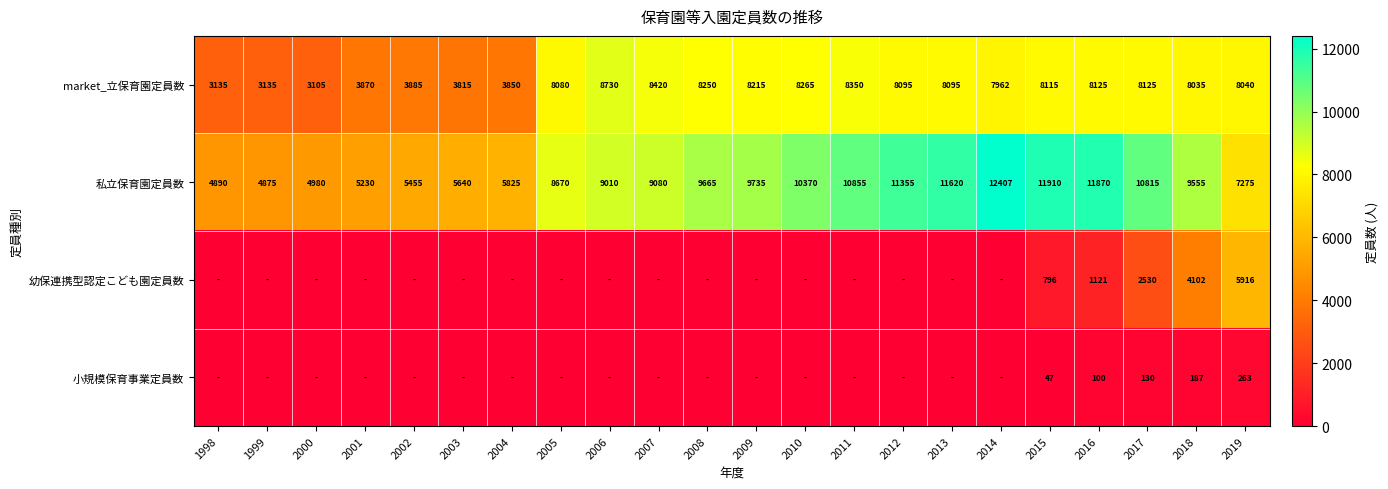

Count the number of data series in this chart.

4